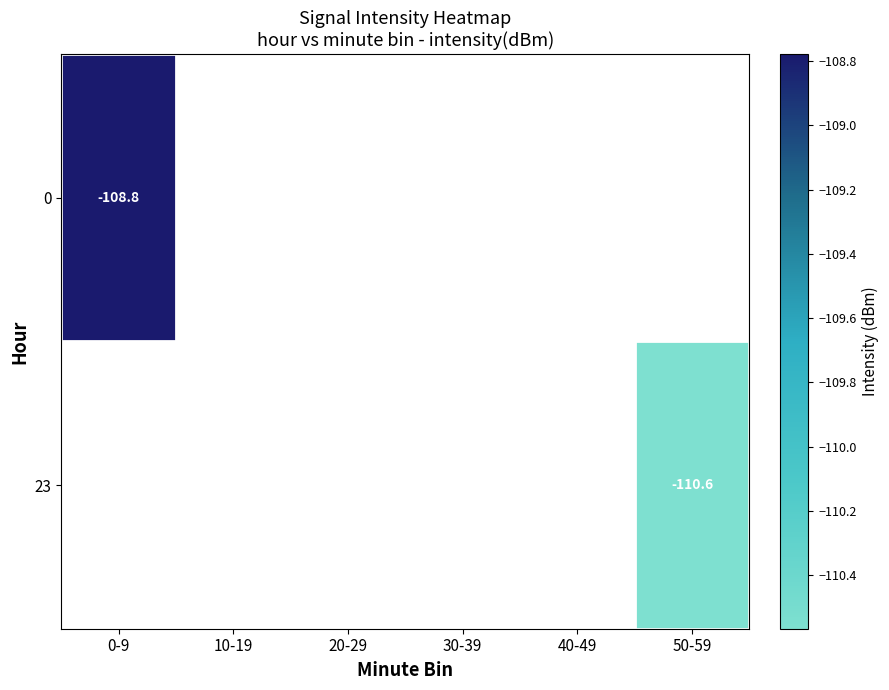

How many data points does each series have?

6